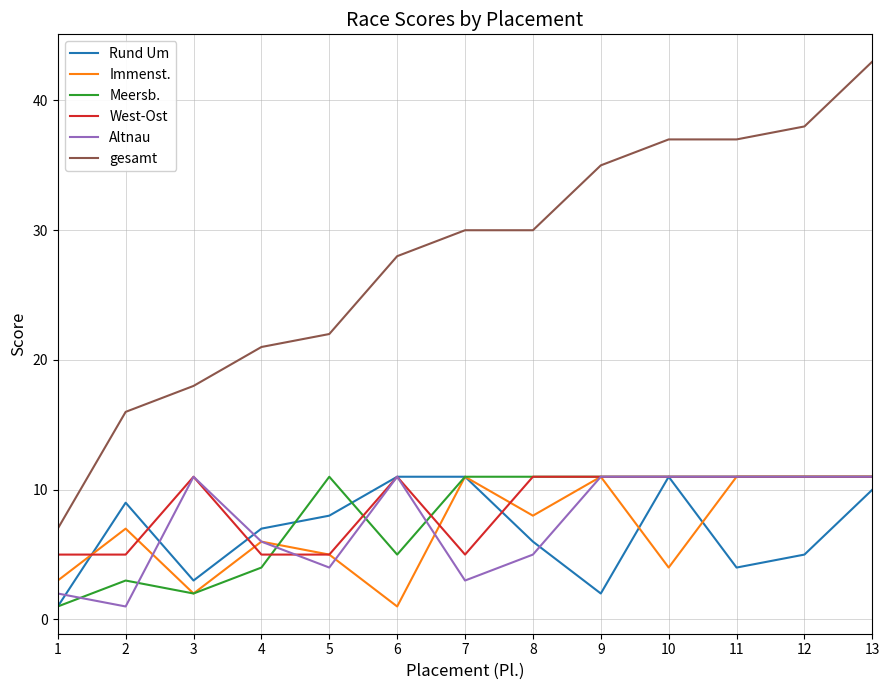

Where do Rund Um and Altnau first cross each other?

1 and 2